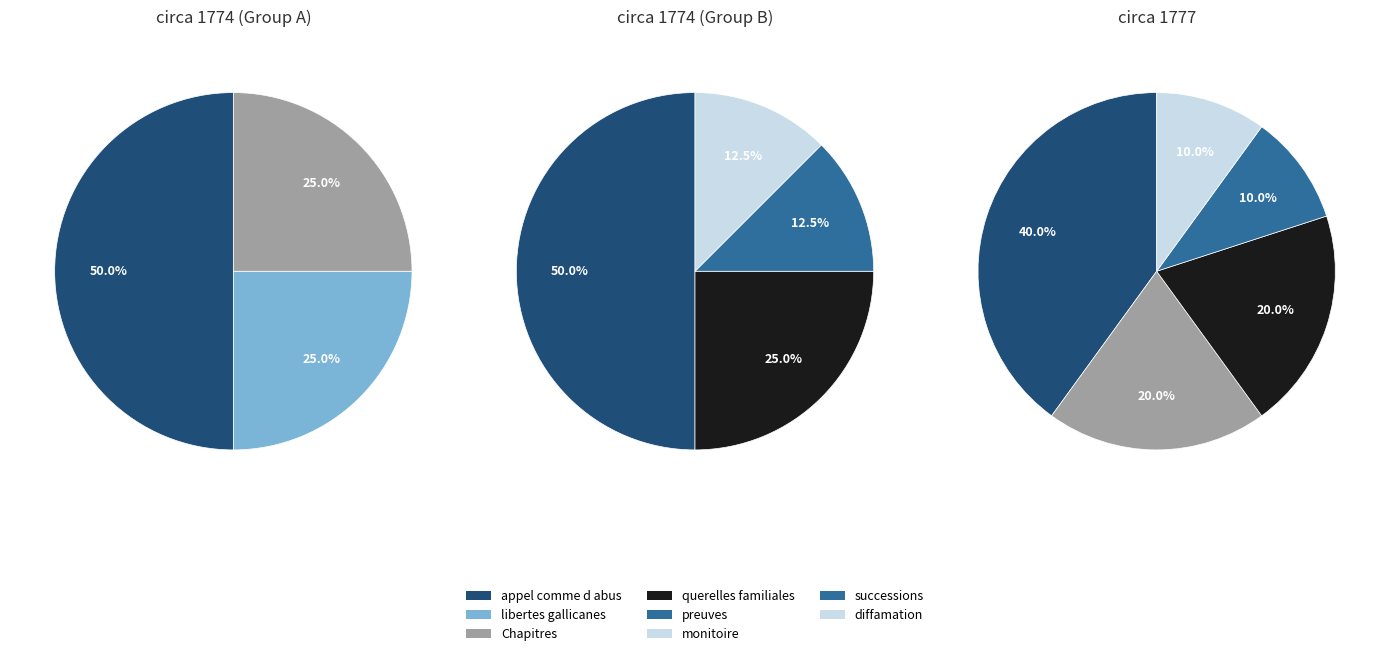

To the nearest percent, what is the average slice percentage?

25%